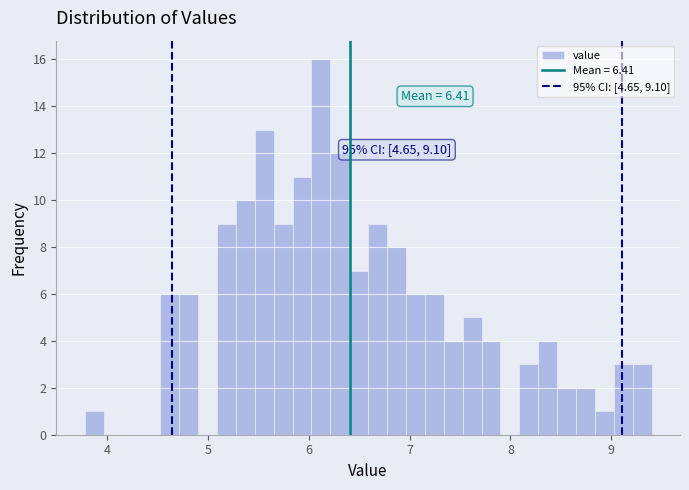

Around what value on the x-axis is the tallest bar? Give the approximate position of its centre, as read against the axis.

6.1